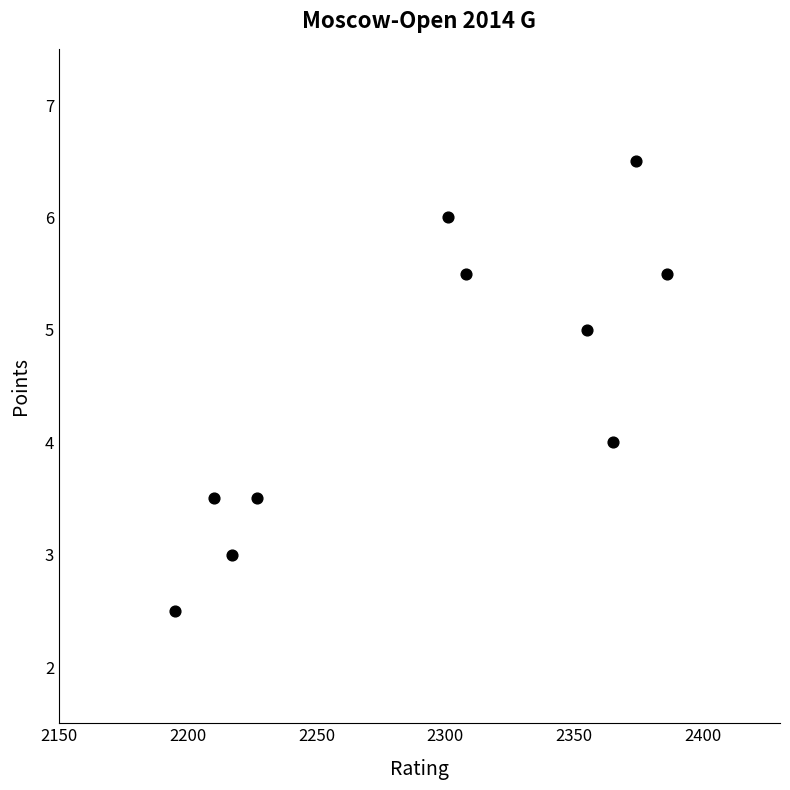

What is the average Y value?

4.5